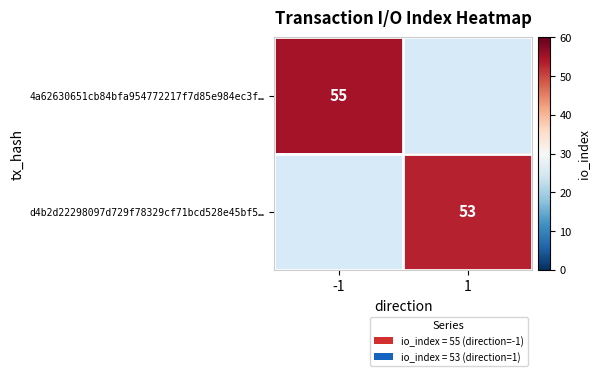

The value of 4a62630651cb84bfa954772217f7d85e984ec3f… at -1 is 89. True or false?

False